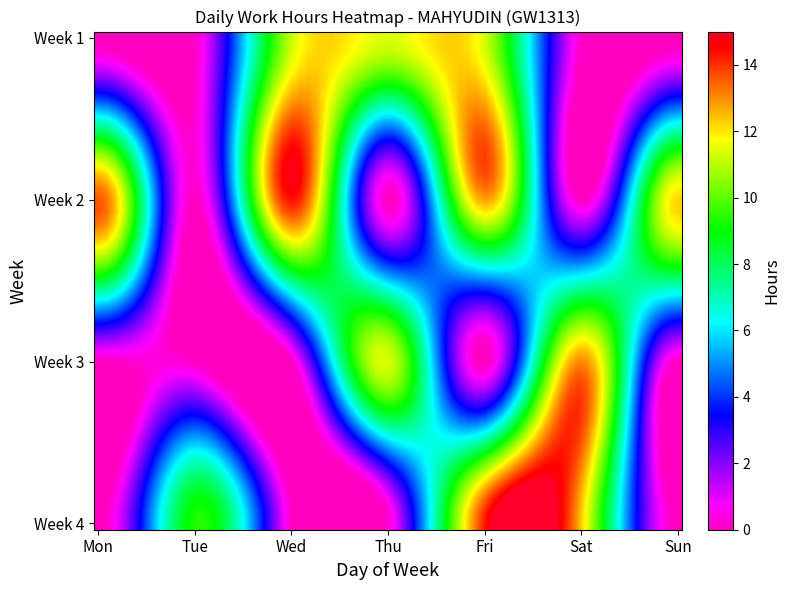

Count the number of data series in this chart.

4